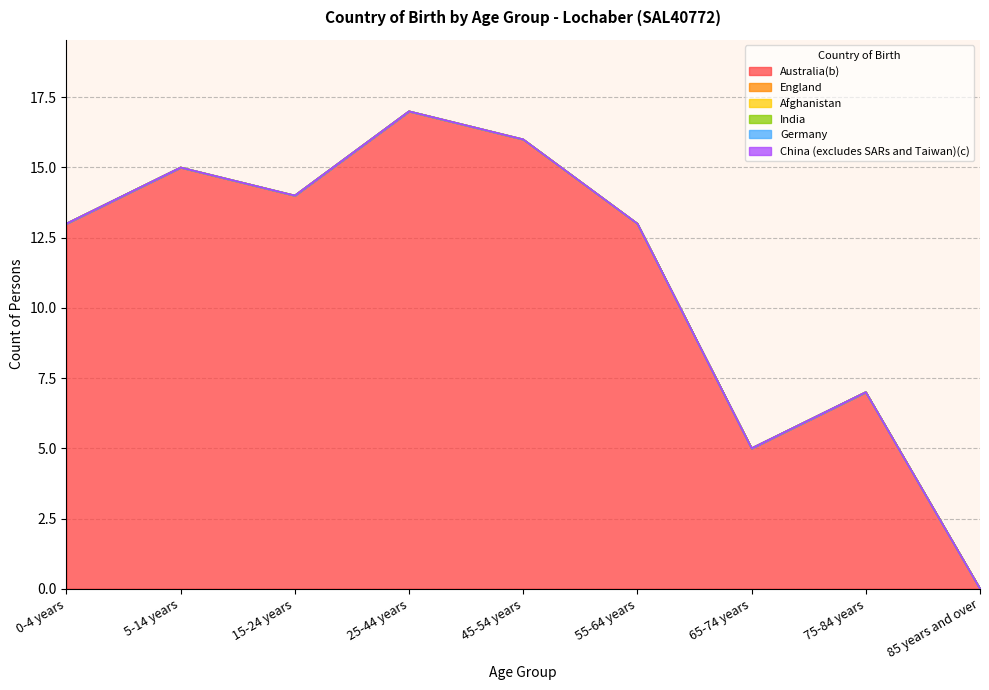

How many lines are shown in the chart?

6